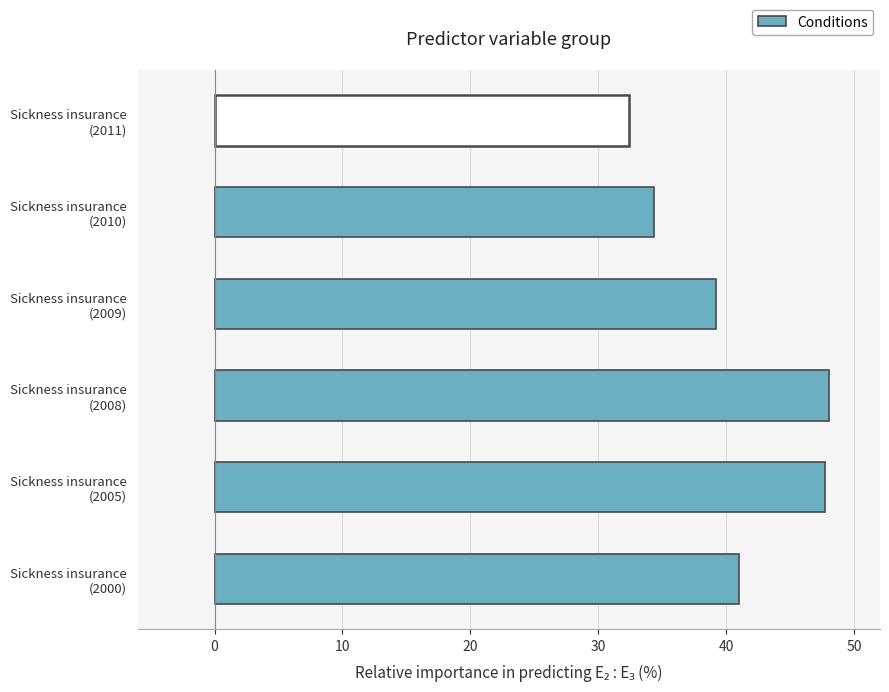

What is the smallest value displayed?

32.4